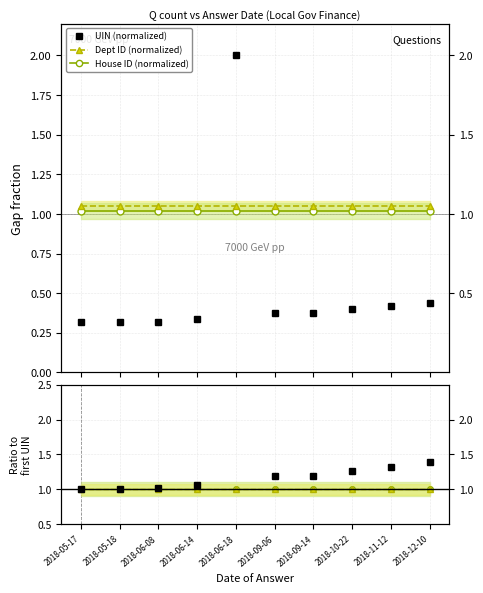

What is the value of the Dept ratio point at the 4th from the left?

1.0